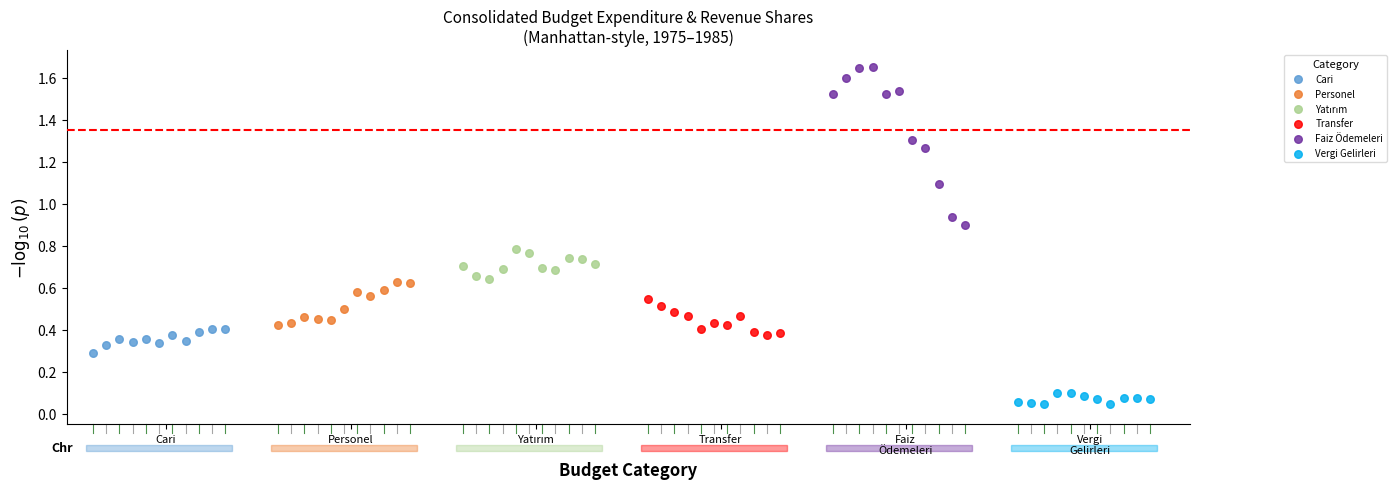

Which series reaches the minimum Y coordinate?

Vergi Gelirleri